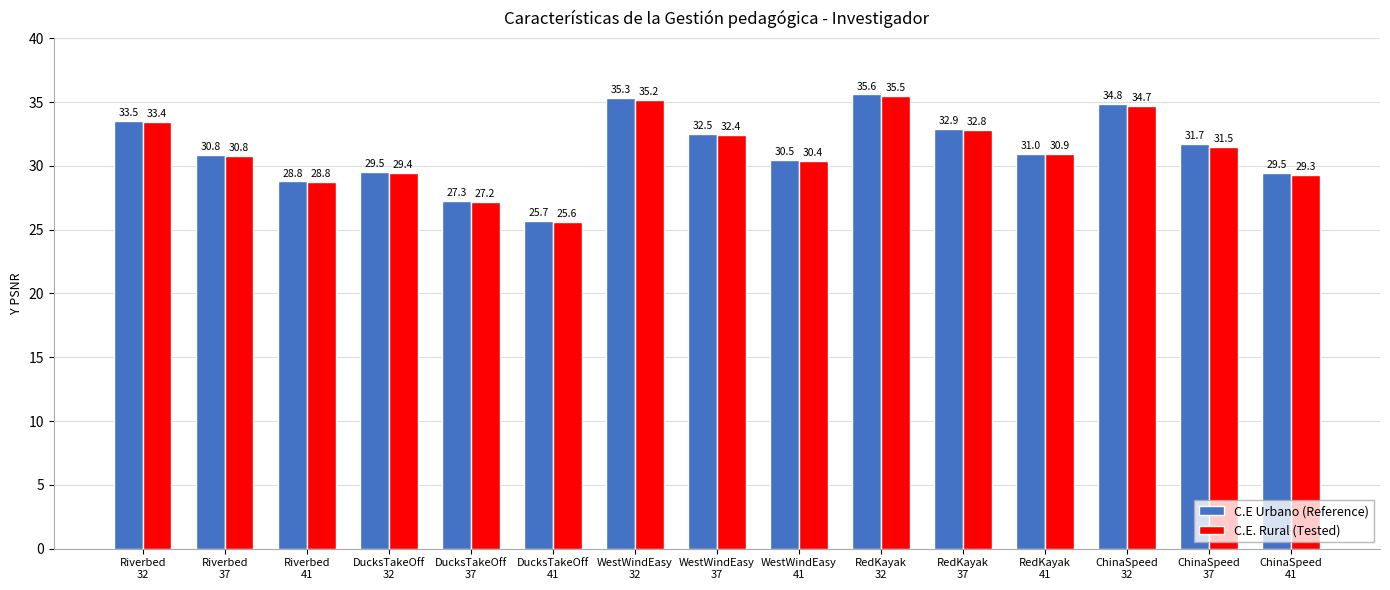

True or false: C.E. Rural (Tested) has a value of 25.6 at DucksTakeOff
41.

True